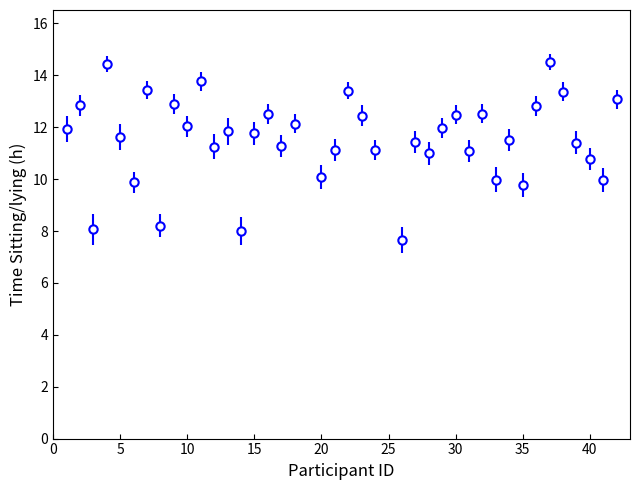

True or false: the data has more than 2 interior local peaks.

True